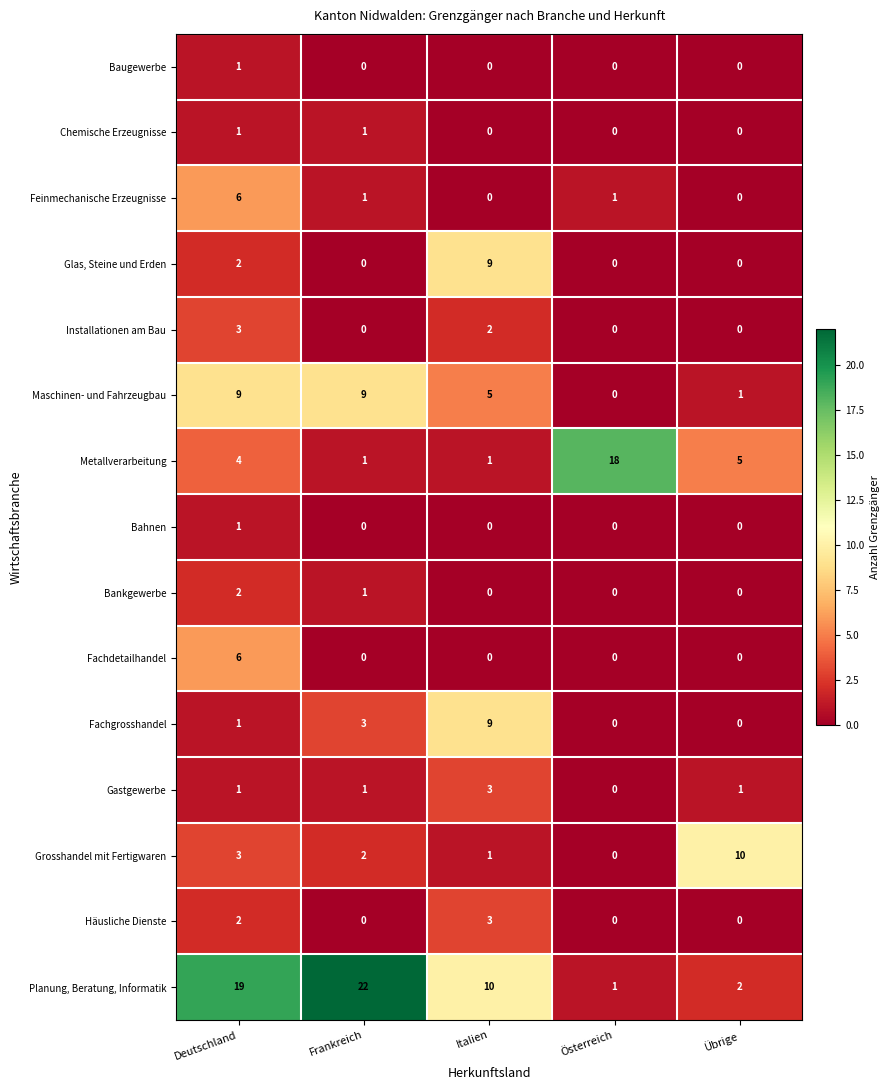

The value of Feinmechanische Erzeugnisse at Frankreich is 1. True or false?

True